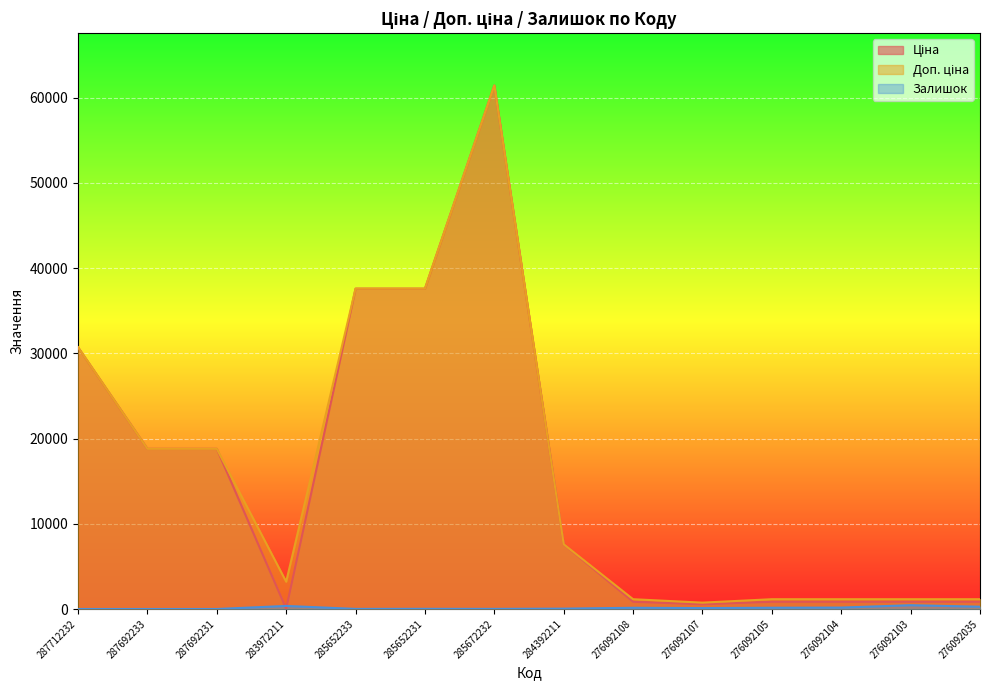

What are all the series names shown in the legend?

Ціна, Доп. ціна, Залишок